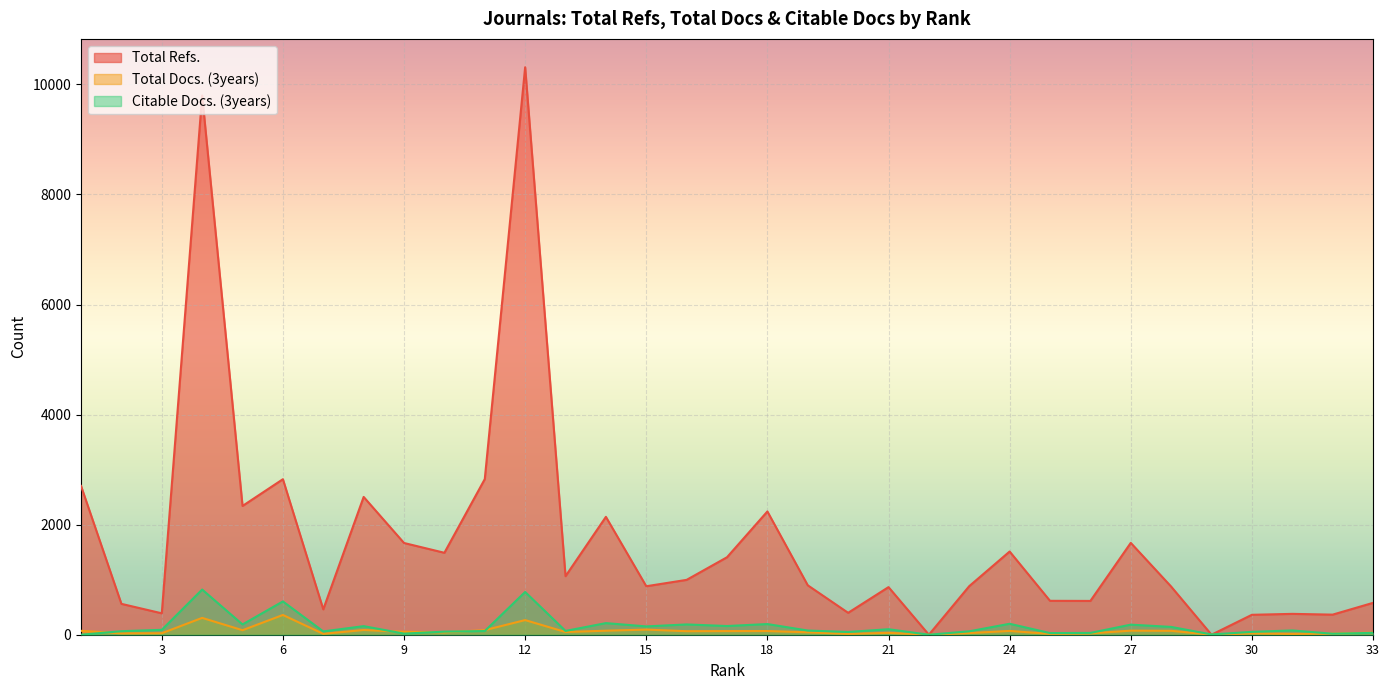

At which label is Total Docs. (3years) closest to 179?

15